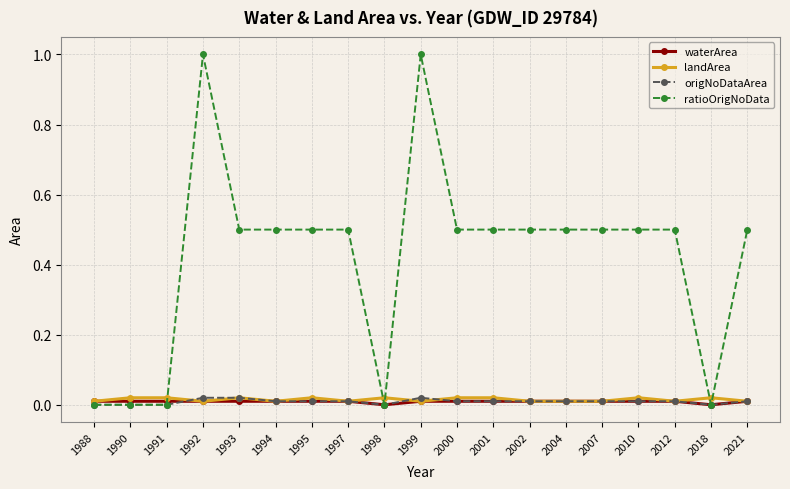

What is the maximum value shown in the chart?

1.0